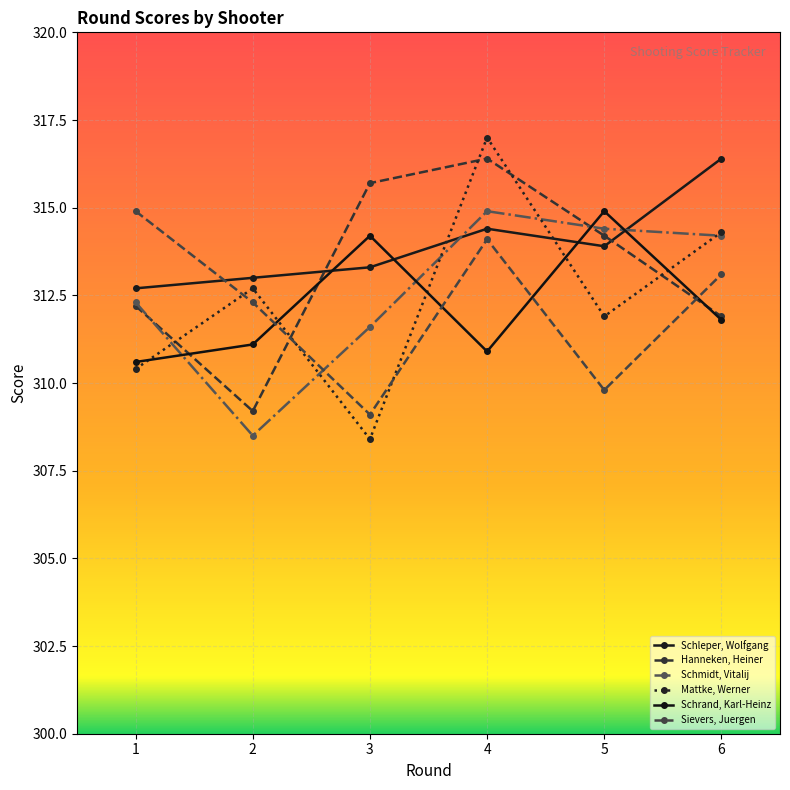

True or false: Schmidt, Vitalij has more than 2 interior local peaks.

False